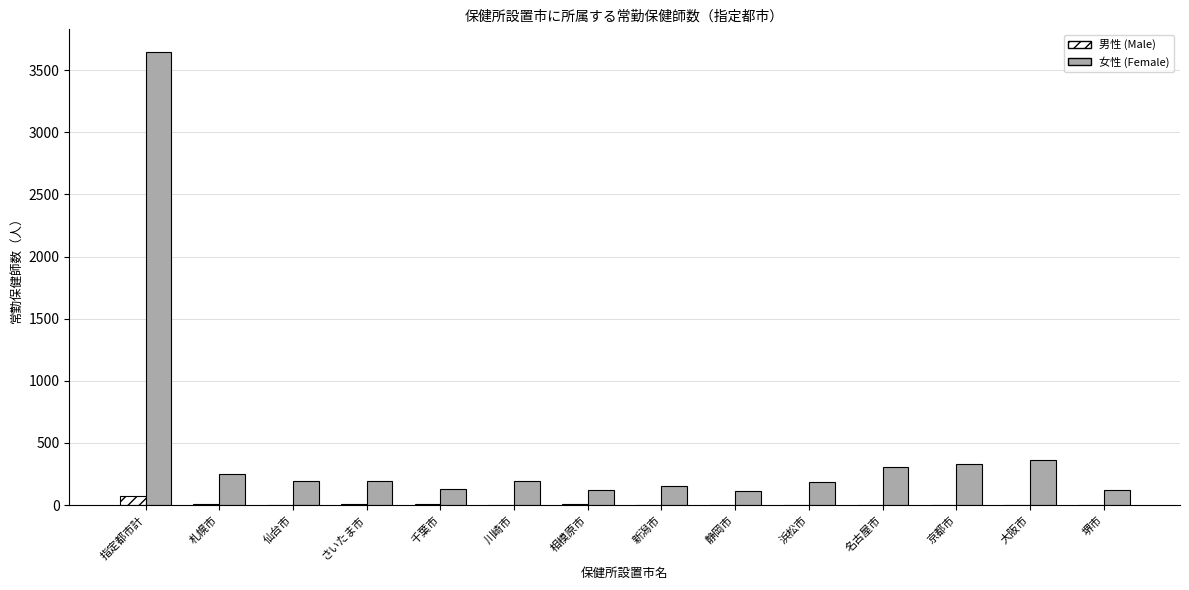

Which series has the largest range (max minus min)?

女性 (Female)